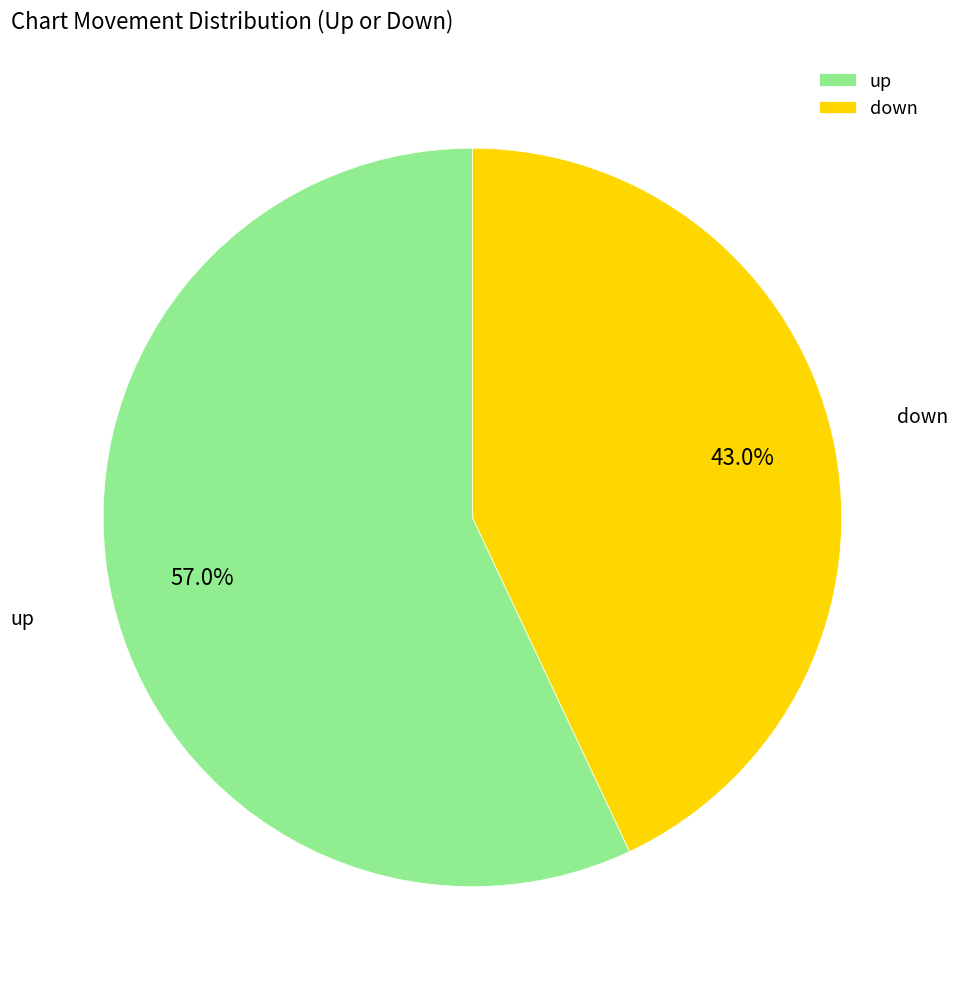

To the nearest percent, what portion does down represent?

43%